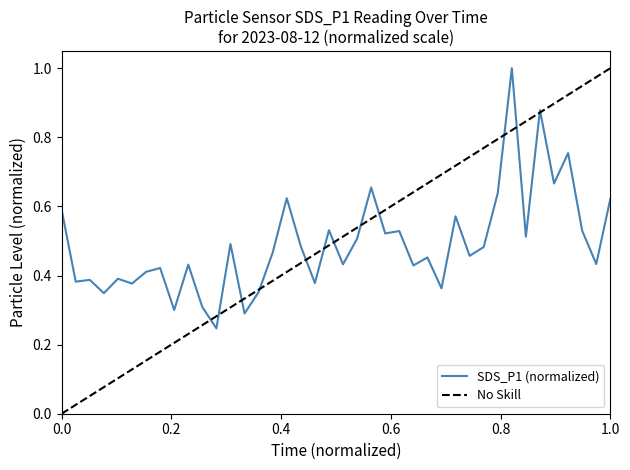

The value at 01:07 is 0.4. True or false?

True